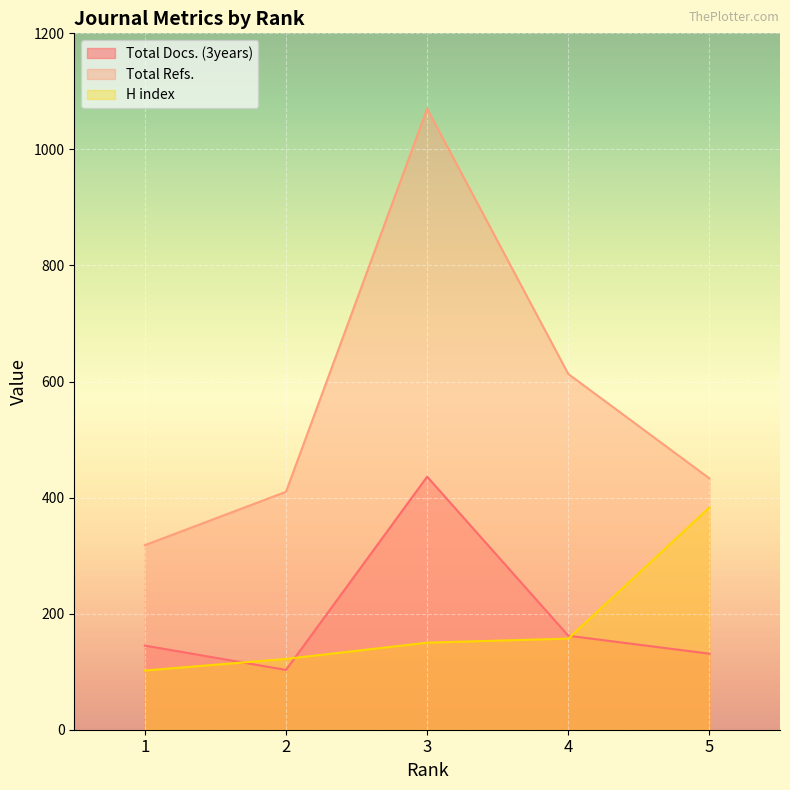

Does the chart display data point markers on the line(s)?

No